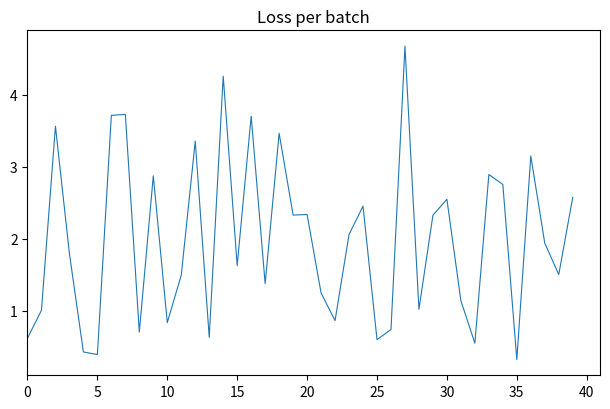

What is the minimum value shown in the chart?

0.3